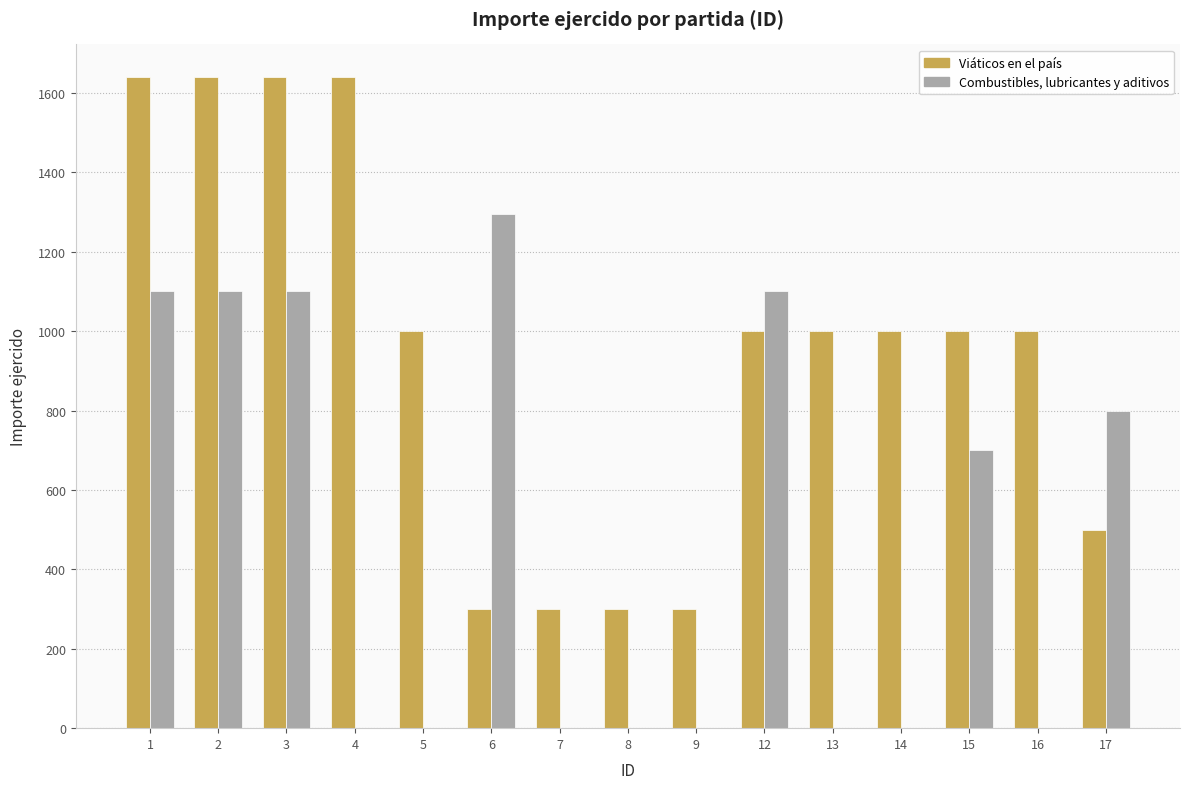

What is the sum of all Viáticos en el país values?

14260